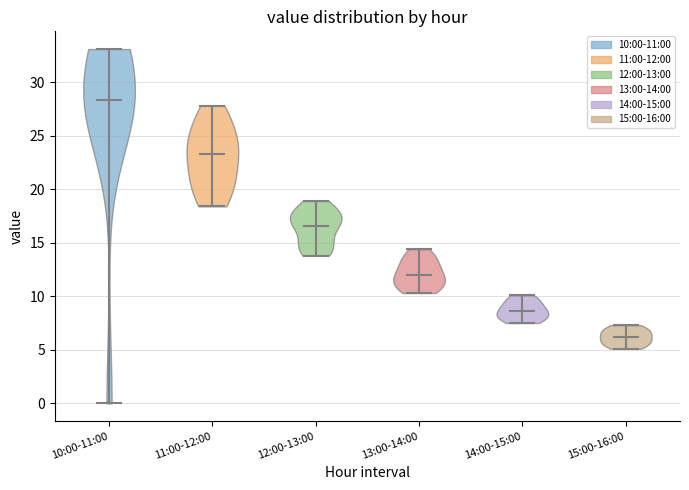

What is the highest point the violin for 10:00-11:00 reaches on the y-axis? The values are not printed on the chart, so give them approximately, as read against the axis.

33.0